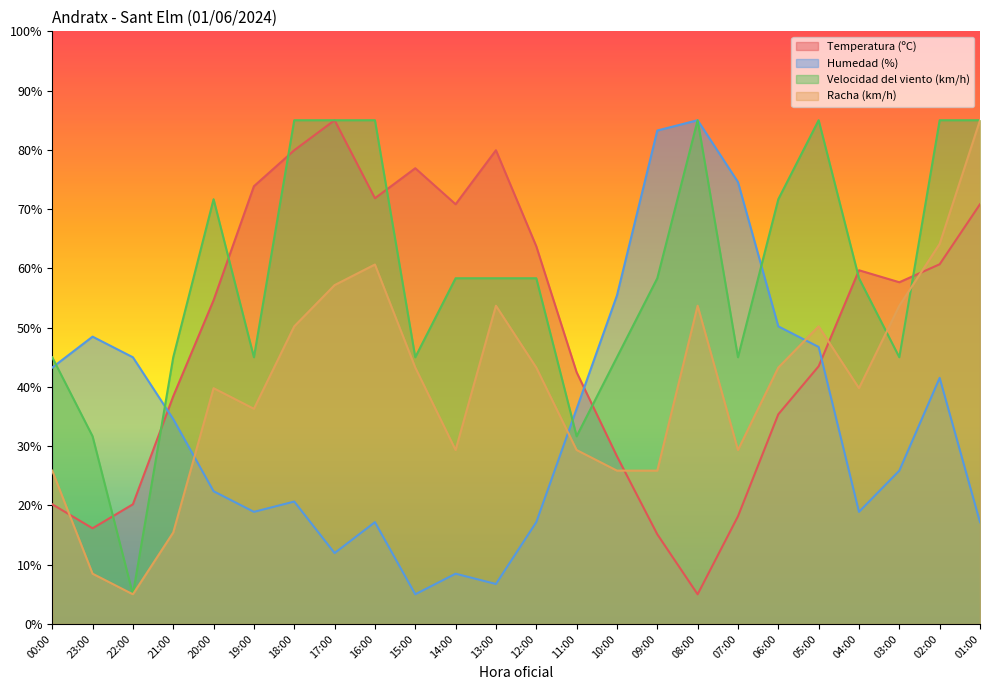

What is the value of the Racha (km/h) point at the 23rd from the left?

64.1